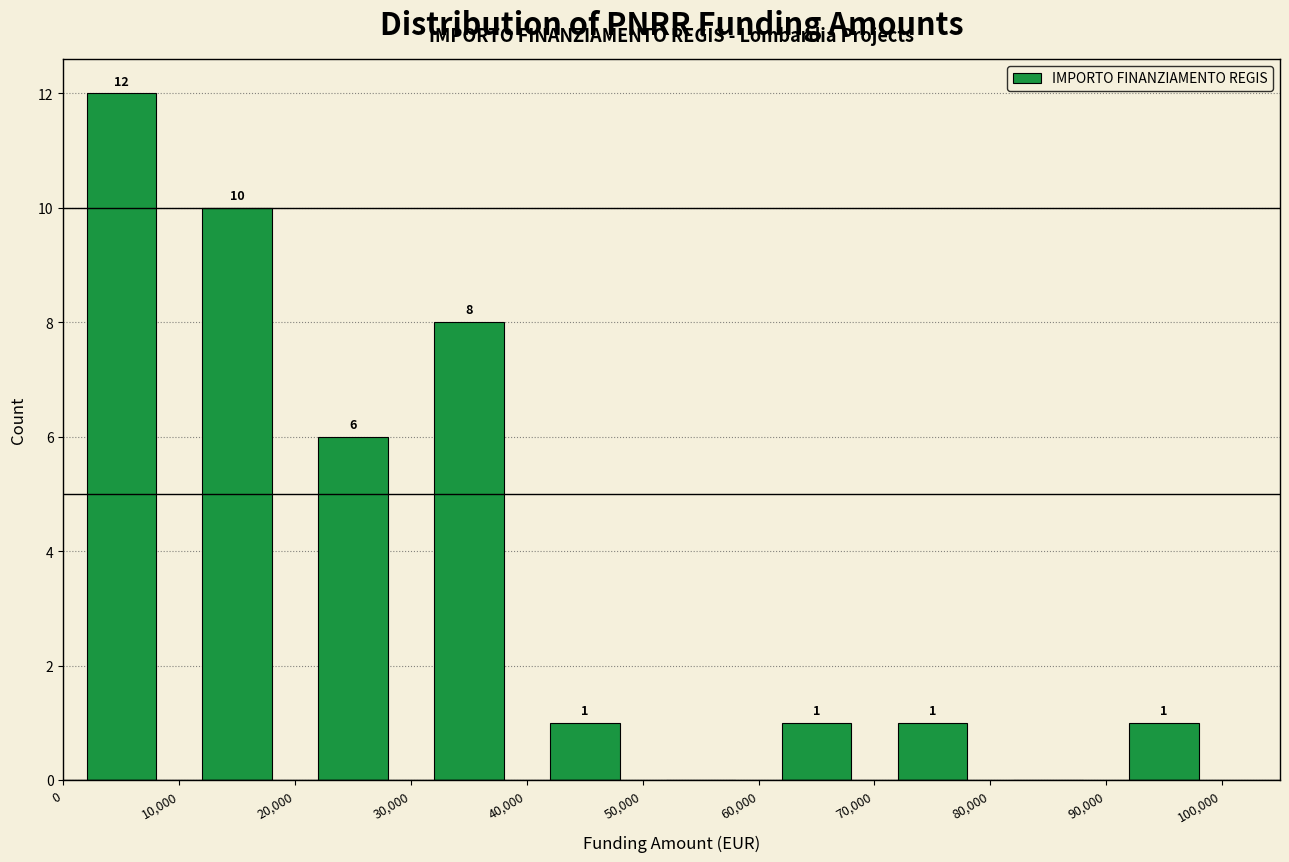

Over which range of the x-axis is the bar tallest?

0 to 10,000